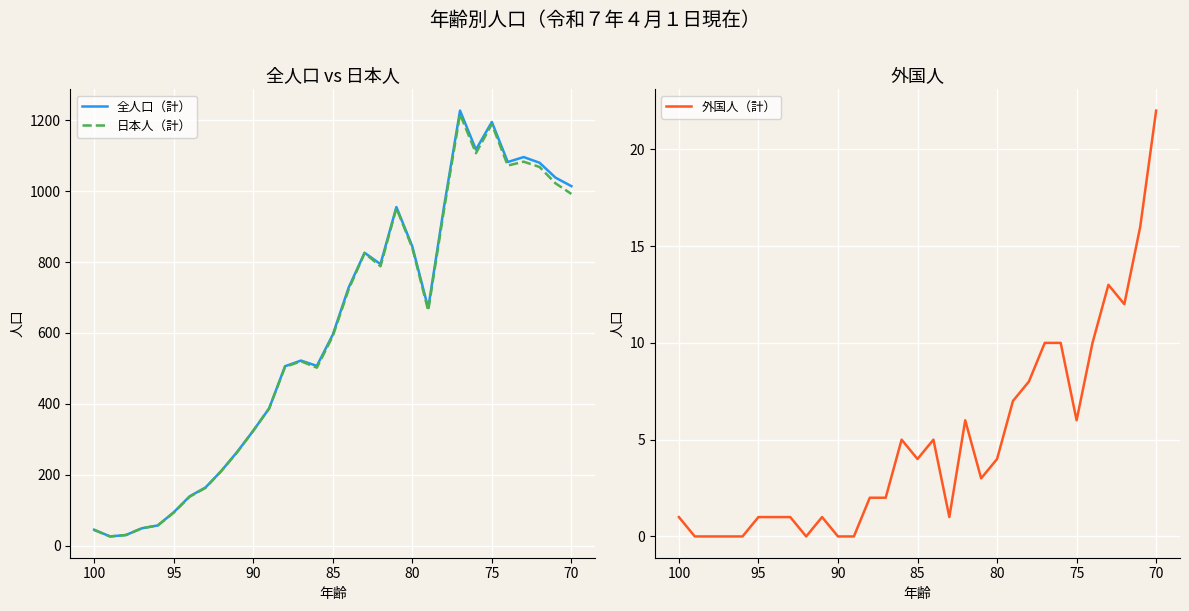

What are all the series names shown in the legend?

全人口（計）, 日本人（計）, 外国人（計）